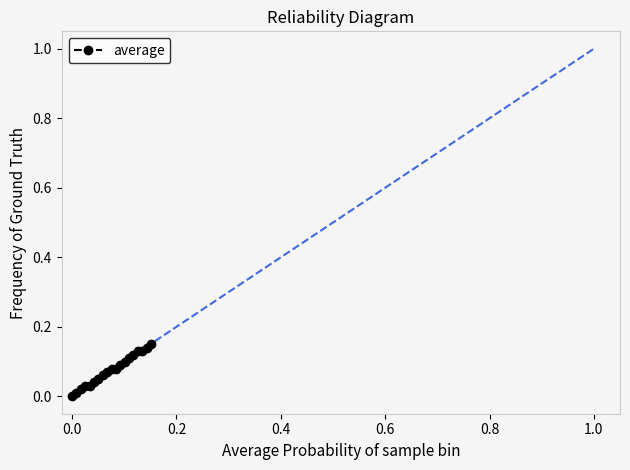

What is the sum of all values?

1.4